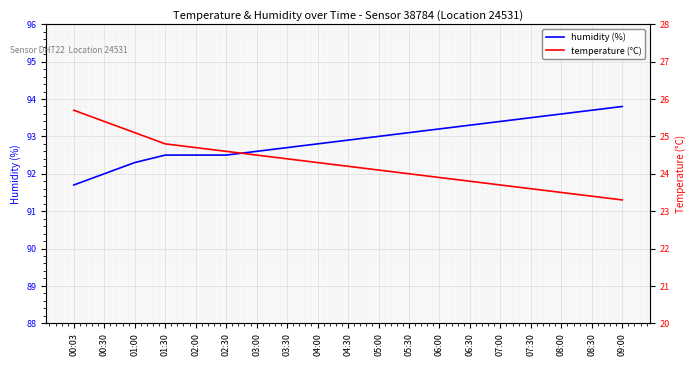

Rank the series at 06:30 from highest to lowest value.

humidity (%), temperature (°C)